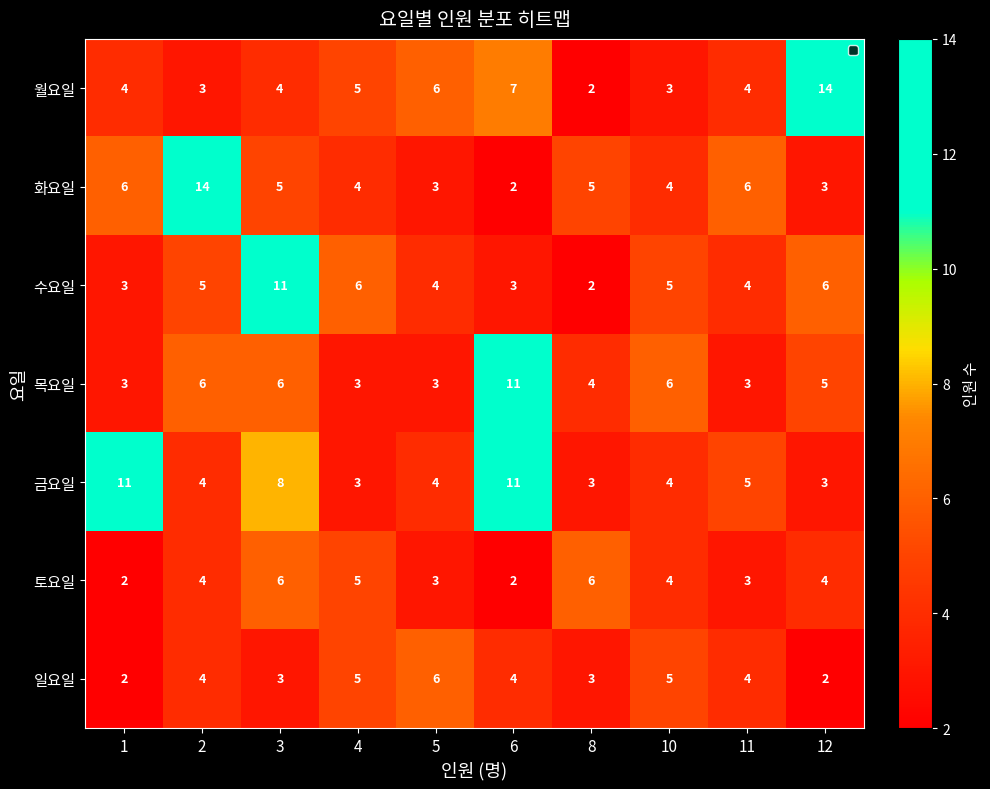

Count the 목요일 values in the range 3 to 6.

9